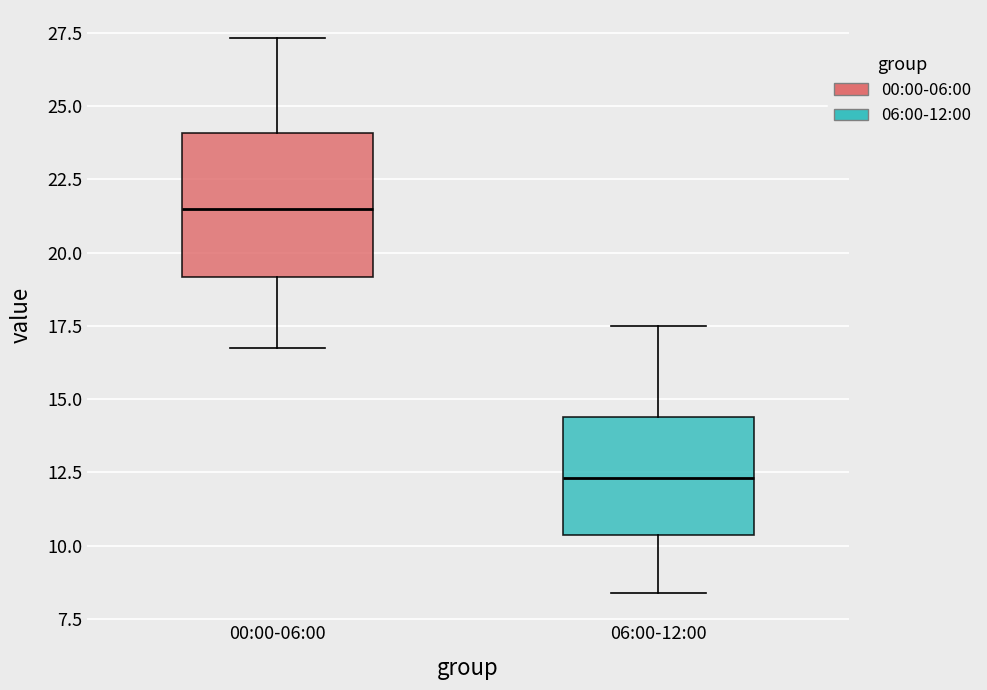

Which box has the highest median line?

00:00-06:00